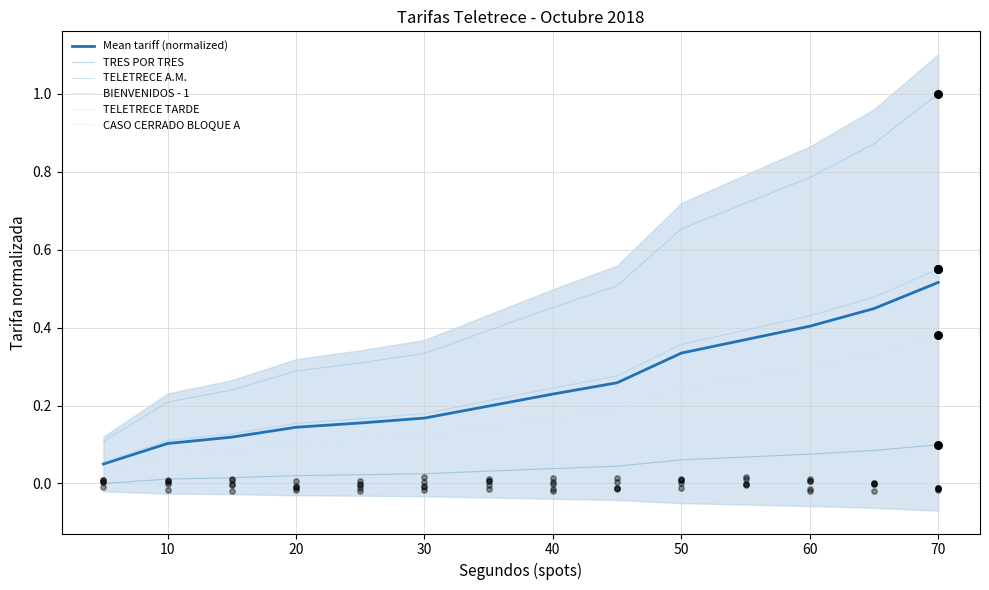

Which series reaches the minimum Y coordinate?

TRES POR TRES